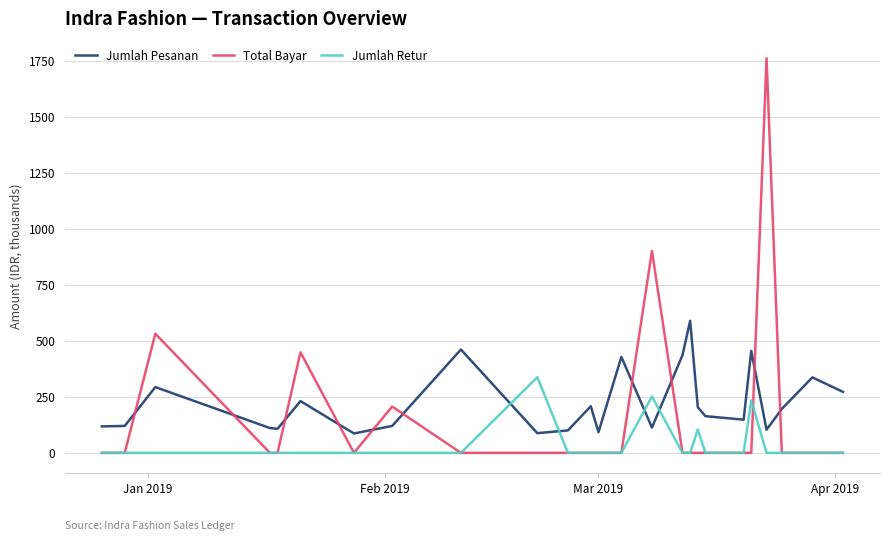

List the series in order of their overall mean, highest first.

Jumlah Pesanan, Total Bayar, Jumlah Retur